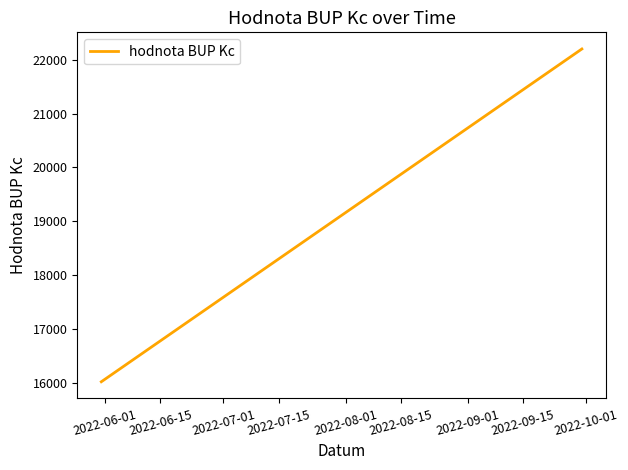

What is the smallest value displayed?

16021